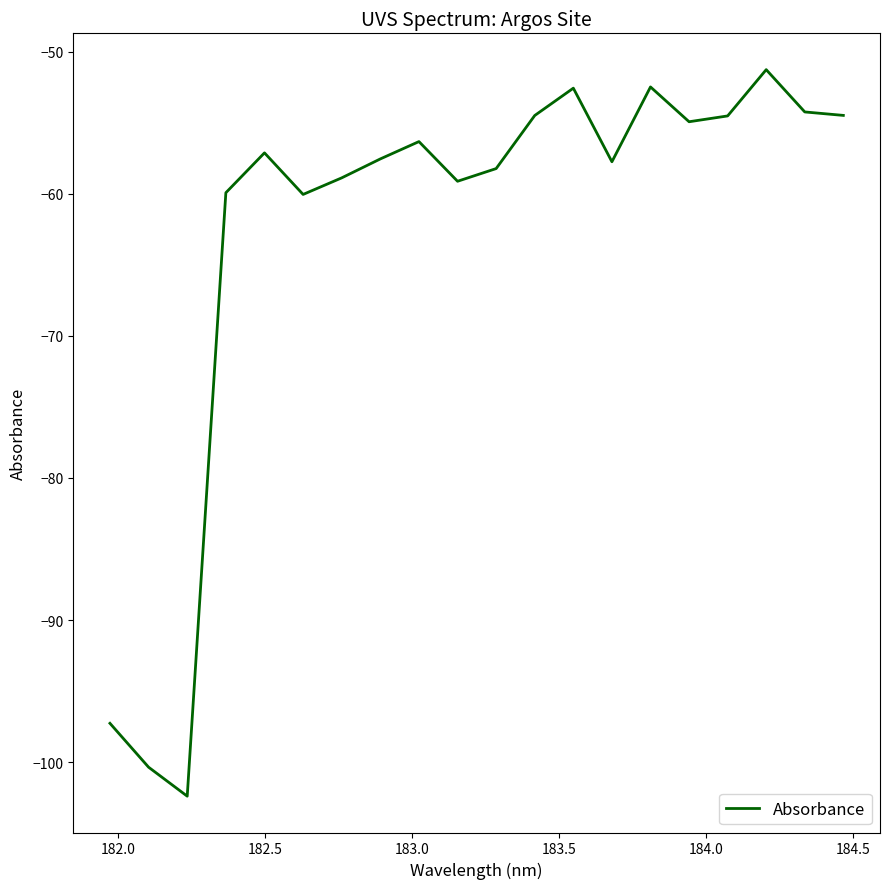

What is the difference between the maximum and minimum values?

51.1